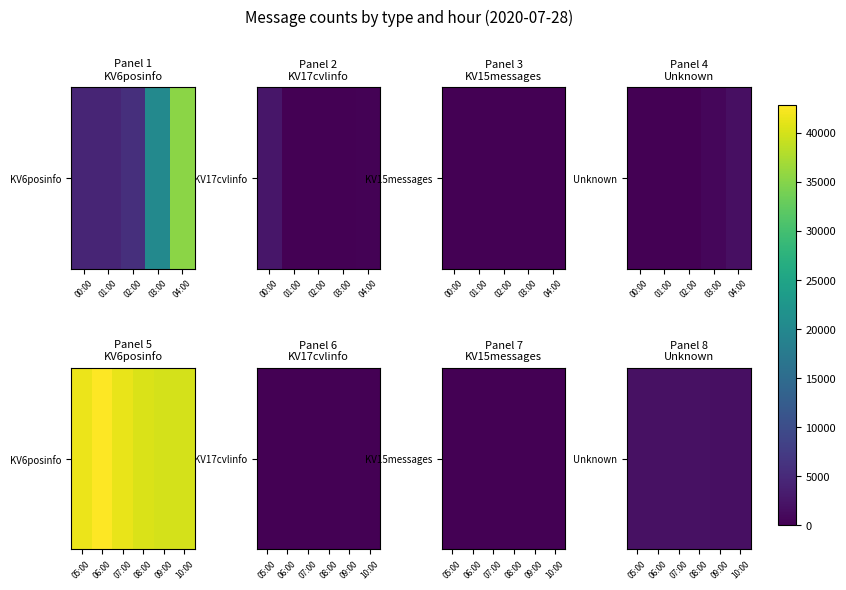

What is the ratio of the value at 06:00 to the value at 05:00?

1.0